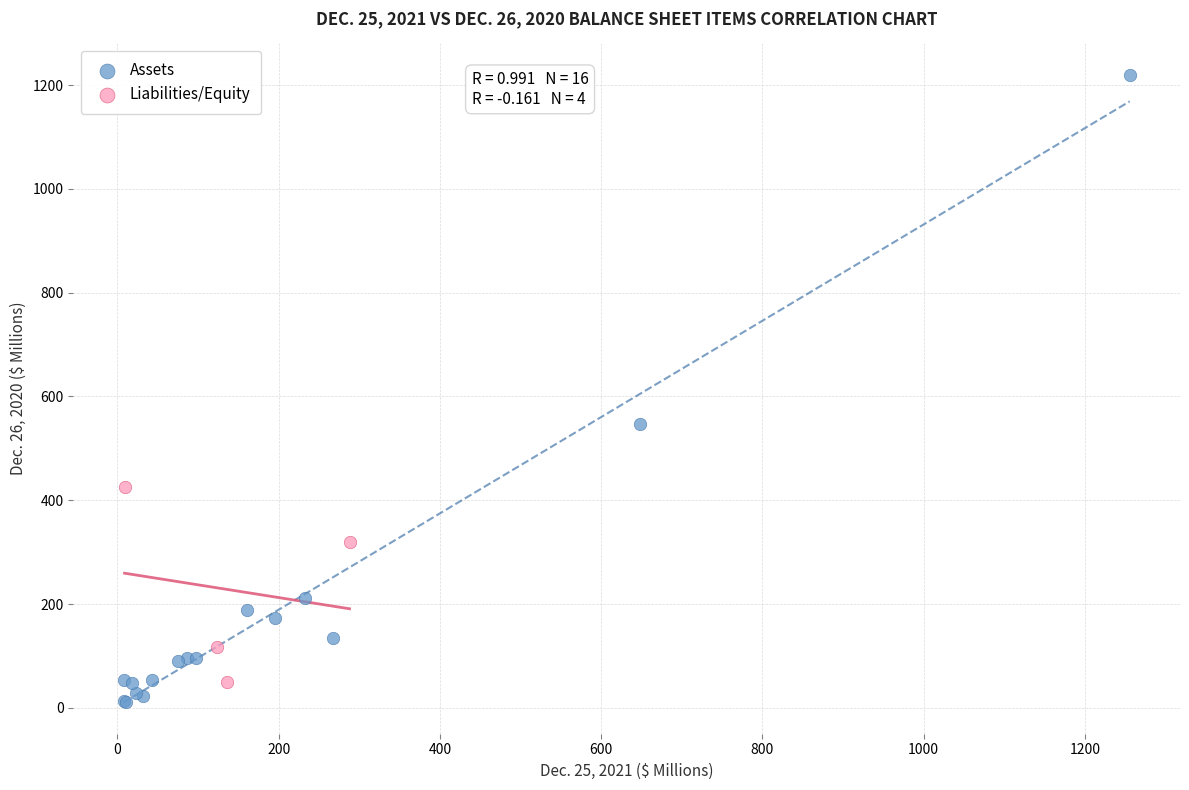

What are all the series names shown in the legend?

Assets, Liabilities/Equity